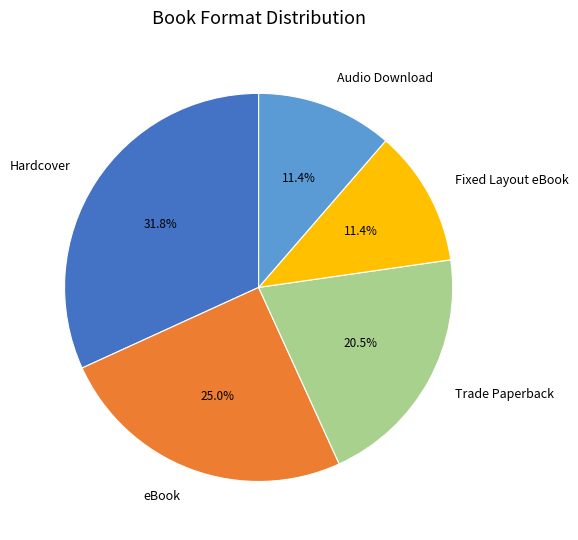

How many segments does this pie chart have?

5